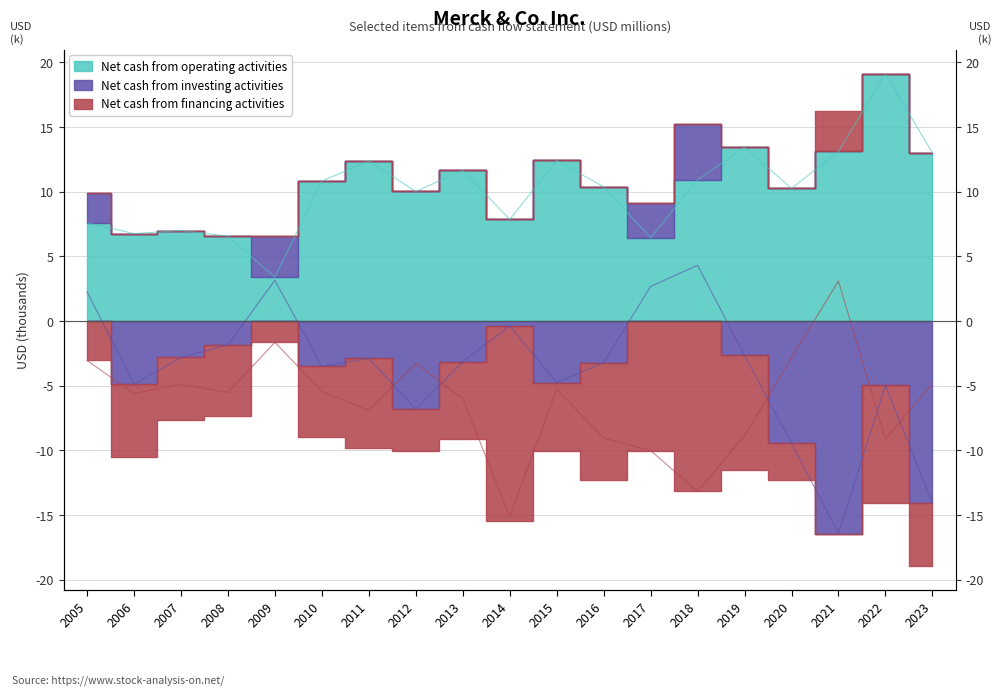

In Net cash from operating activities, how many points are lower than both neighbors (excluding endpoints)?

6